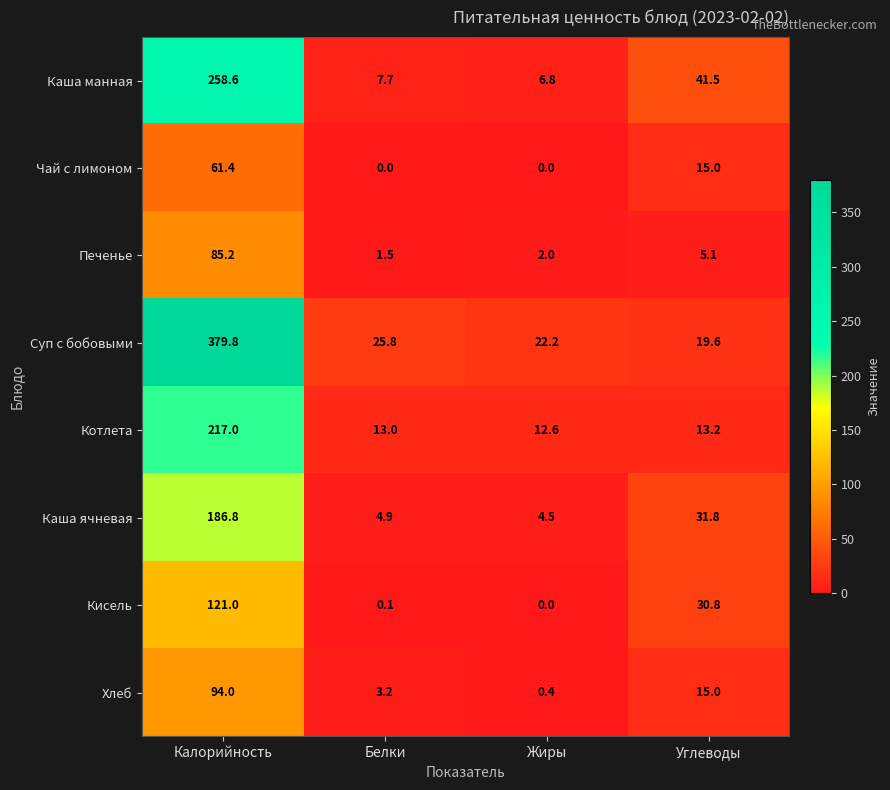

What is the sum of the Хлеб values at Калорийность and Жиры?

94.4